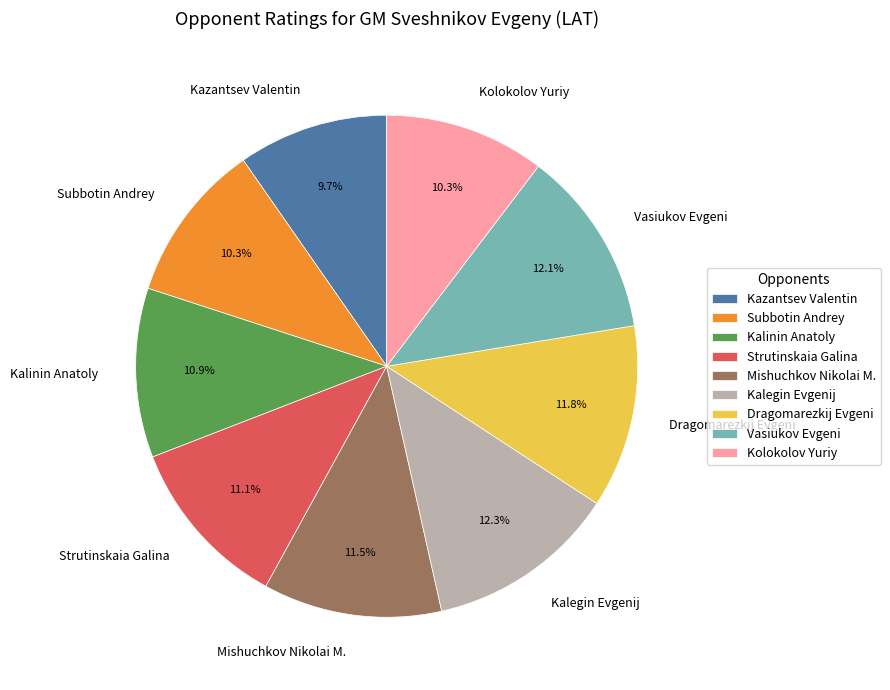

To the nearest percent, what percentage of the pie is Kolokolov Yuriy?

10%